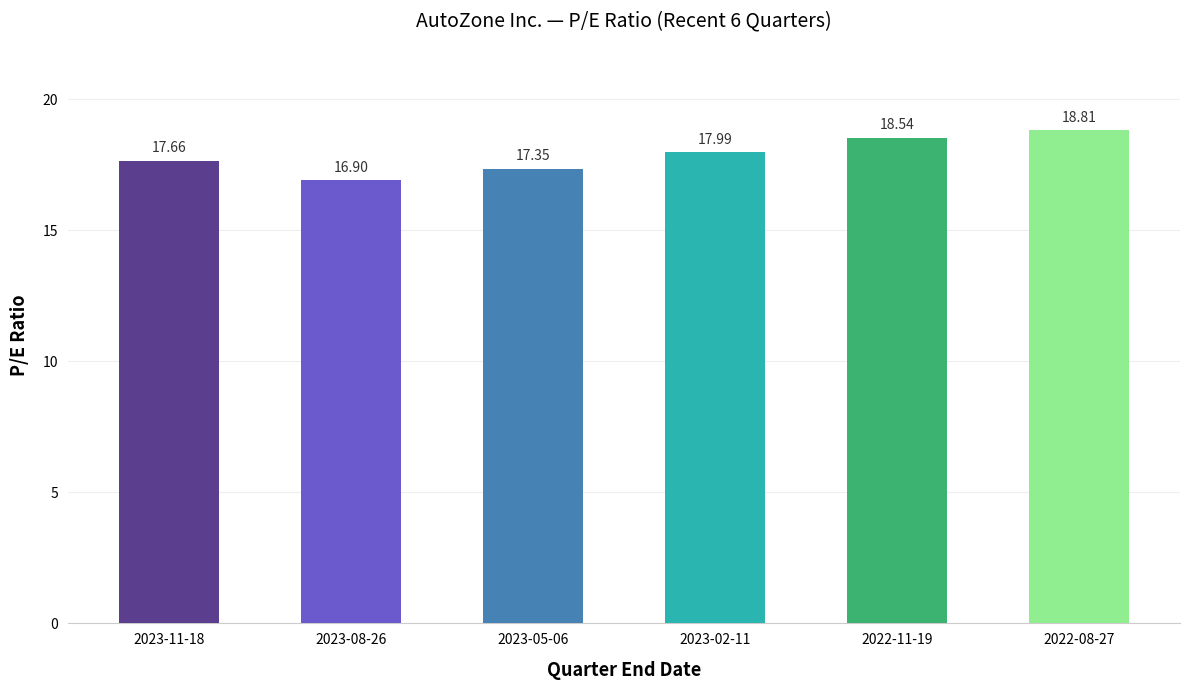

How many data points are above 17?

5